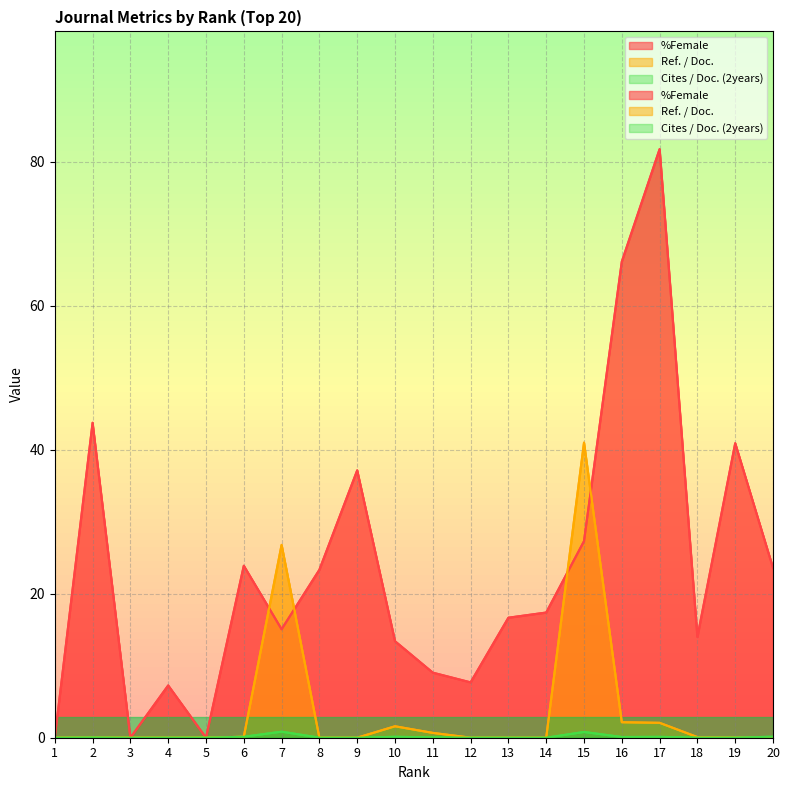

What are all the series names shown in the legend?

%Female, Ref. / Doc., Cites / Doc. (2years)